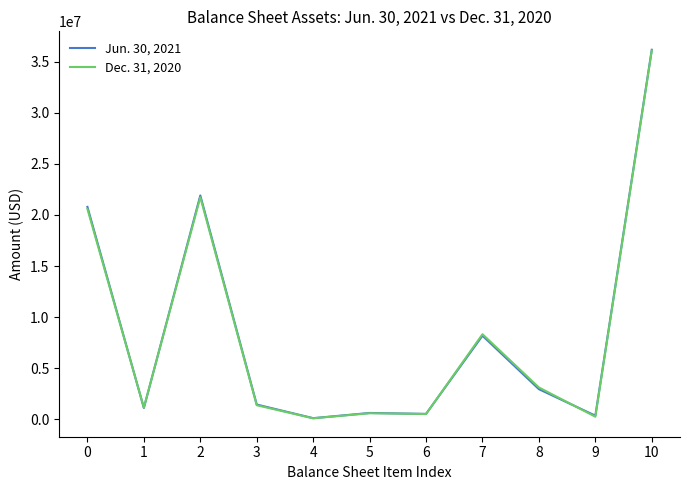

Between which two adjacent categories do Dec. 31, 2020 and Jun. 30, 2021 first intersect?

0 and 1